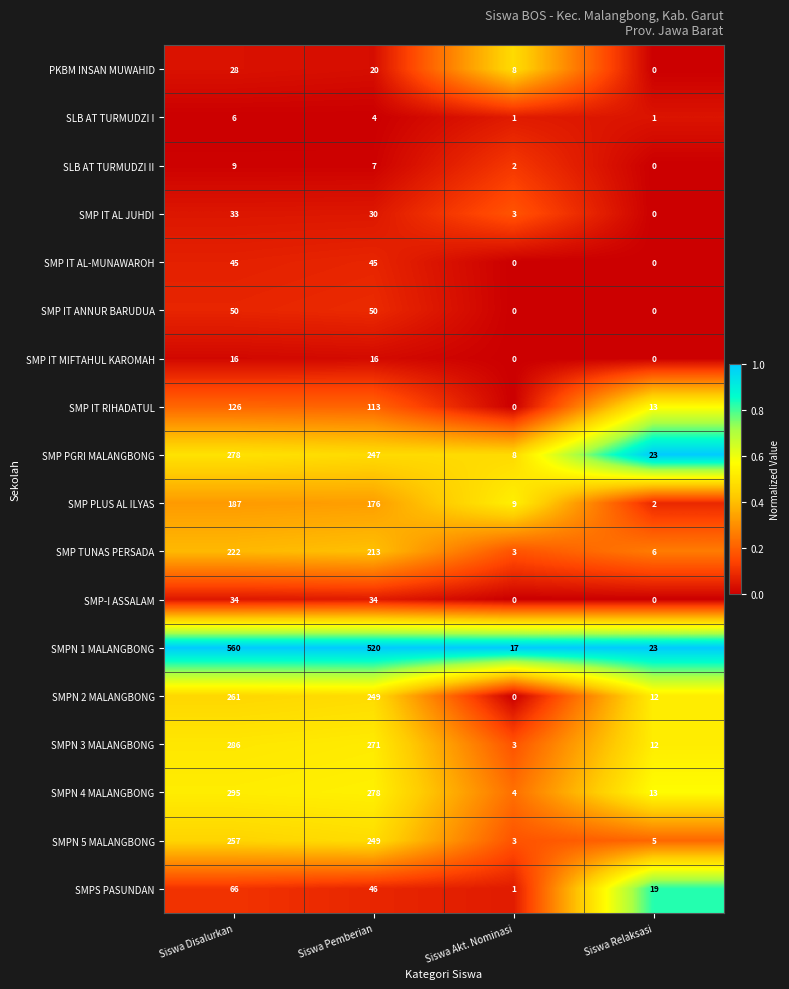

Which series has the largest range (max minus min)?

SMPN 1 MALANGBONG